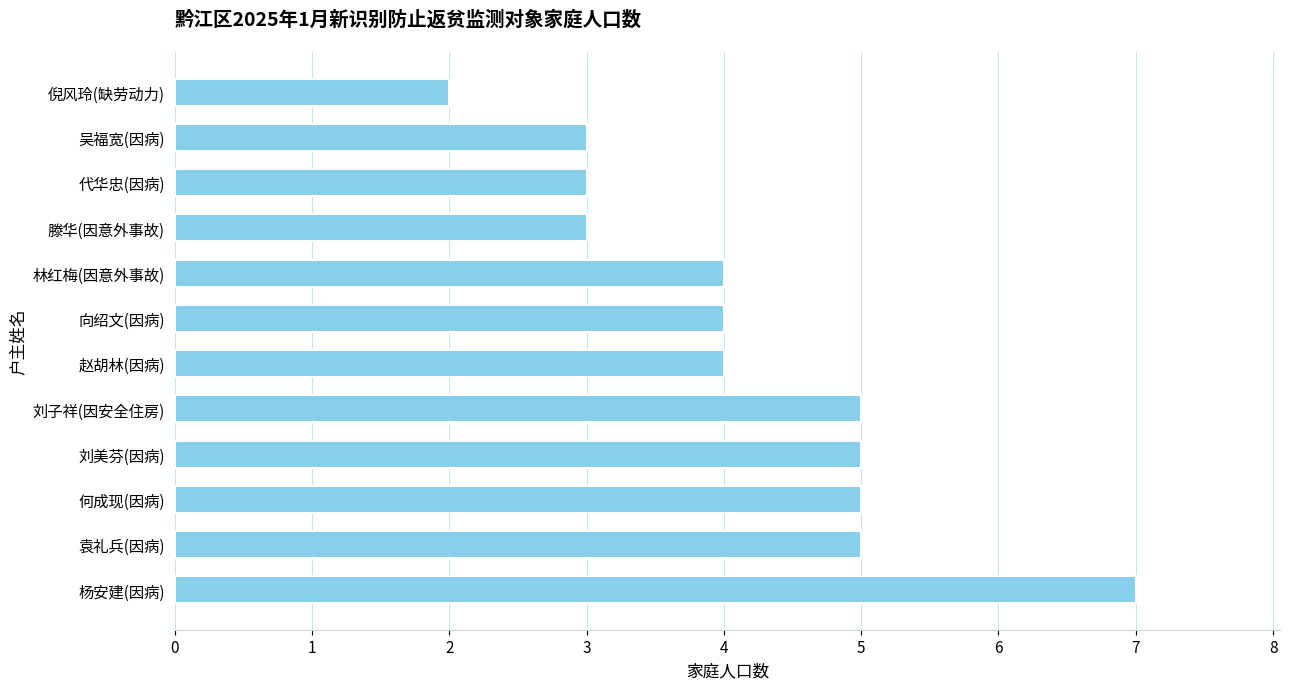

Is it true that the value at 代华忠(因病) is 3?

True